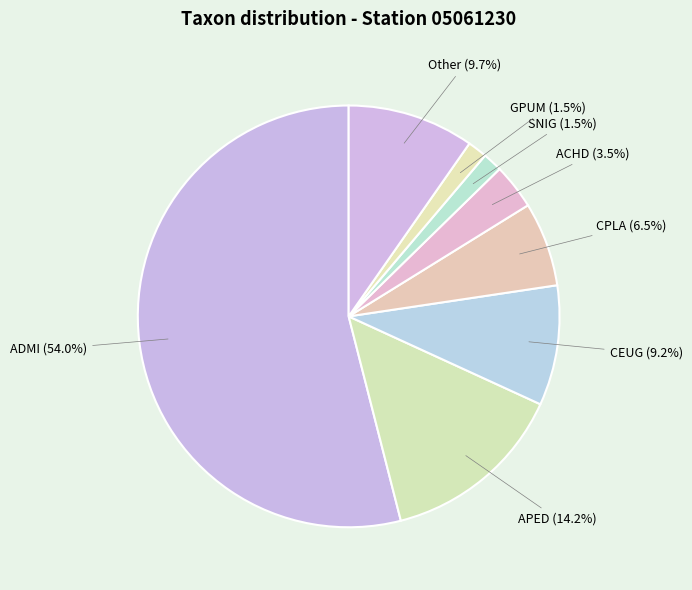

Is it true that ADMI is 54% of the pie?

True